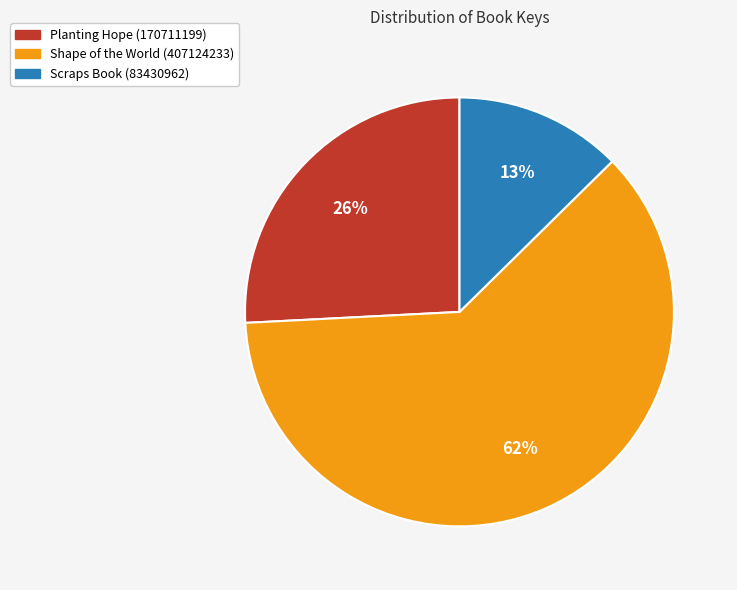

To the nearest percent, what portion does Planting Hope (170711199) represent?

26%